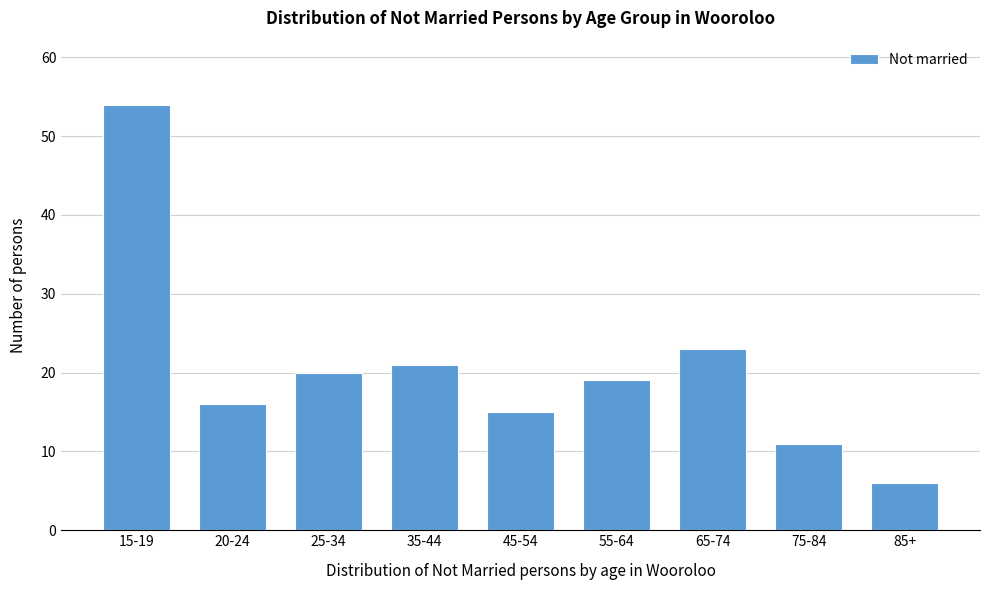

Reading left to right, transcribe all the data shown in this chart.

54	16	20	21	15	19	23	11	6